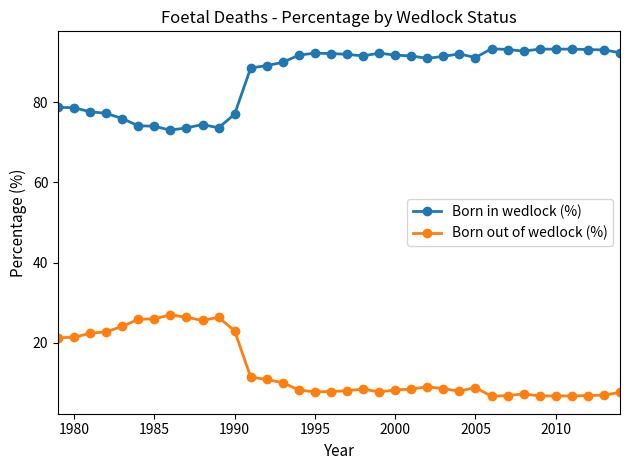

List the series in order of their peak value, lowest first.

Born out of wedlock (%), Born in wedlock (%)